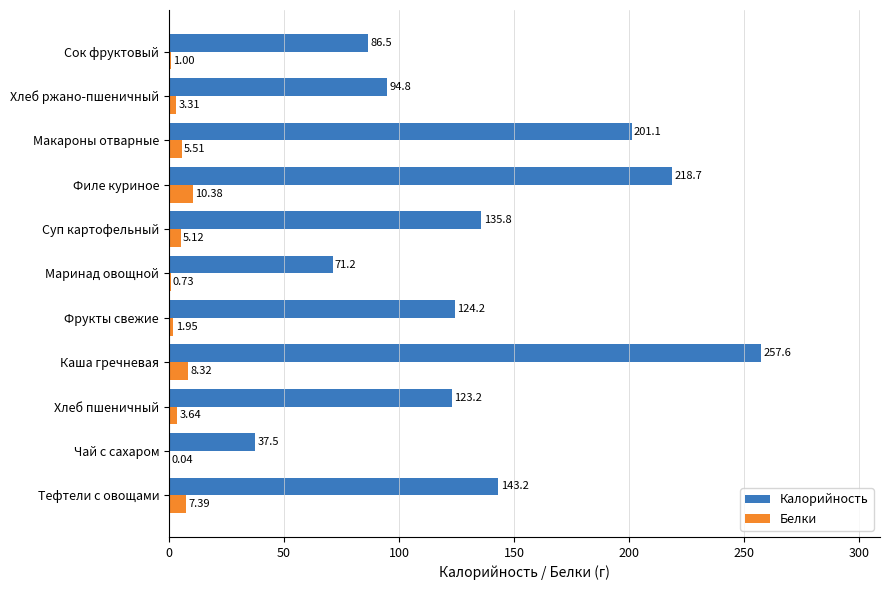

Which category has the highest value across all series?

Каша гречневая